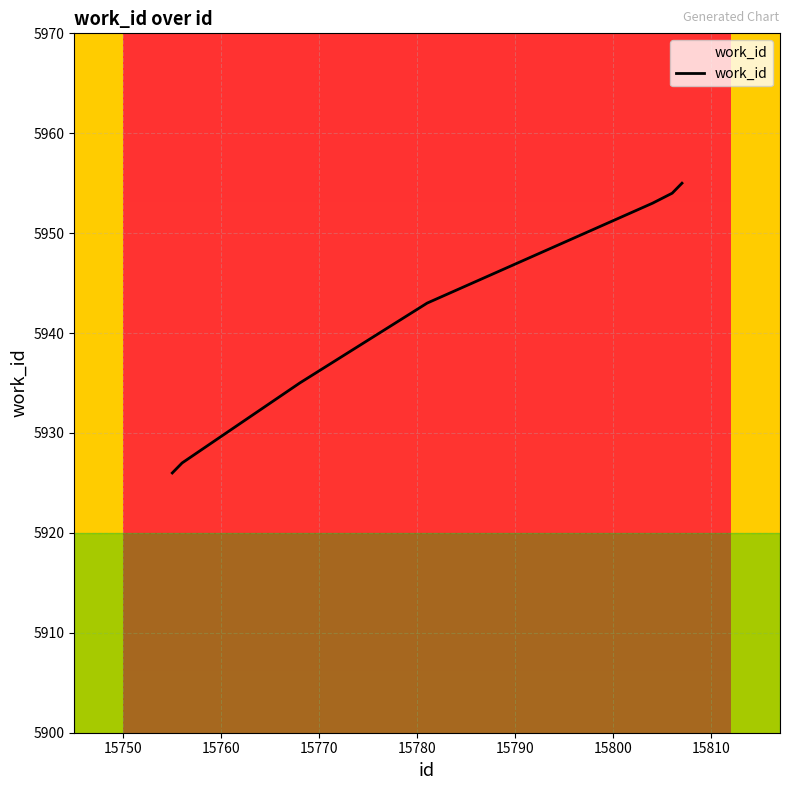

What is the maximum value shown in the chart?

5955